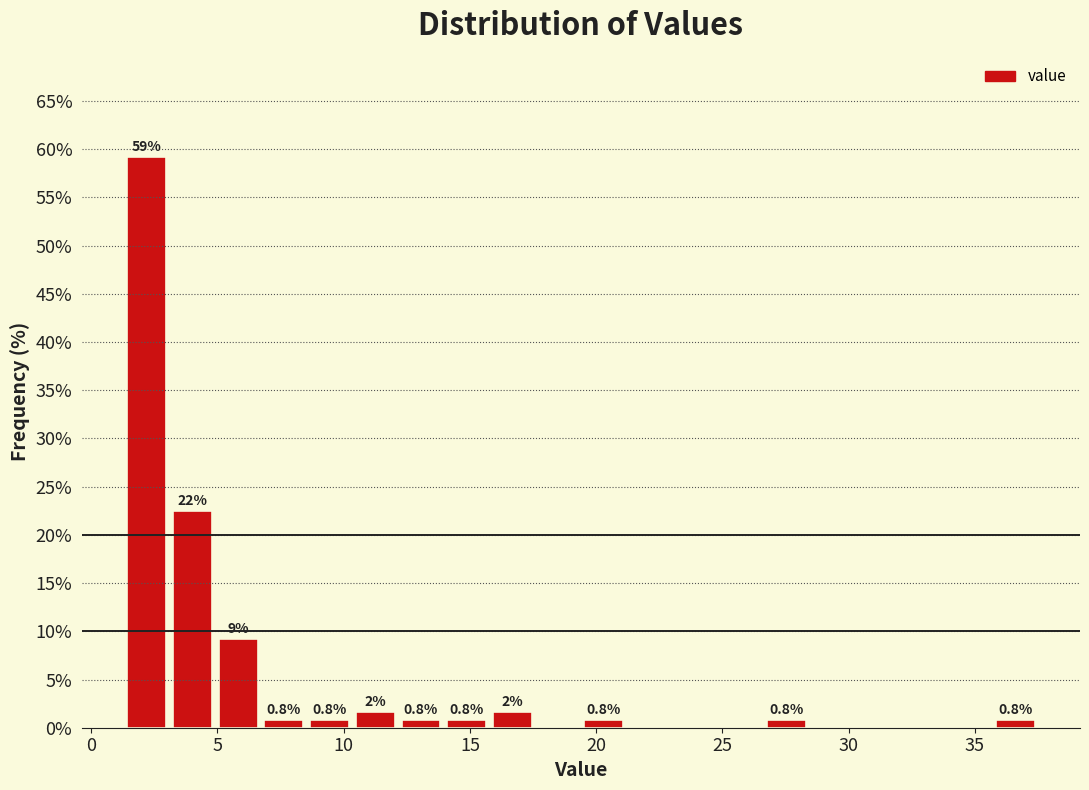

Around what value on the x-axis is the tallest bar? Give the approximate position of its centre, as read against the axis.

2.0